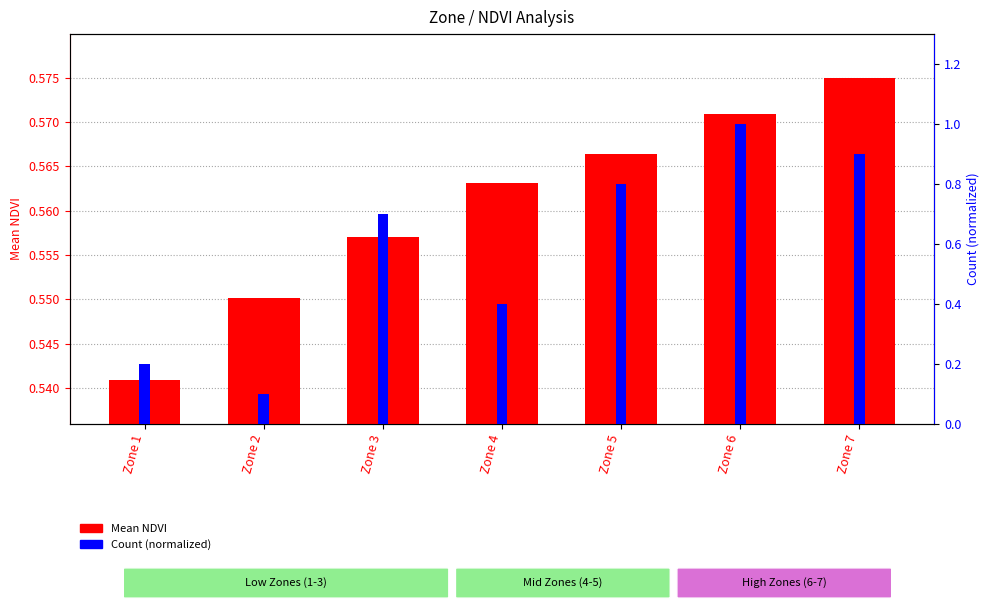

What are all the series names shown in the legend?

Mean NDVI, Count (normalized)